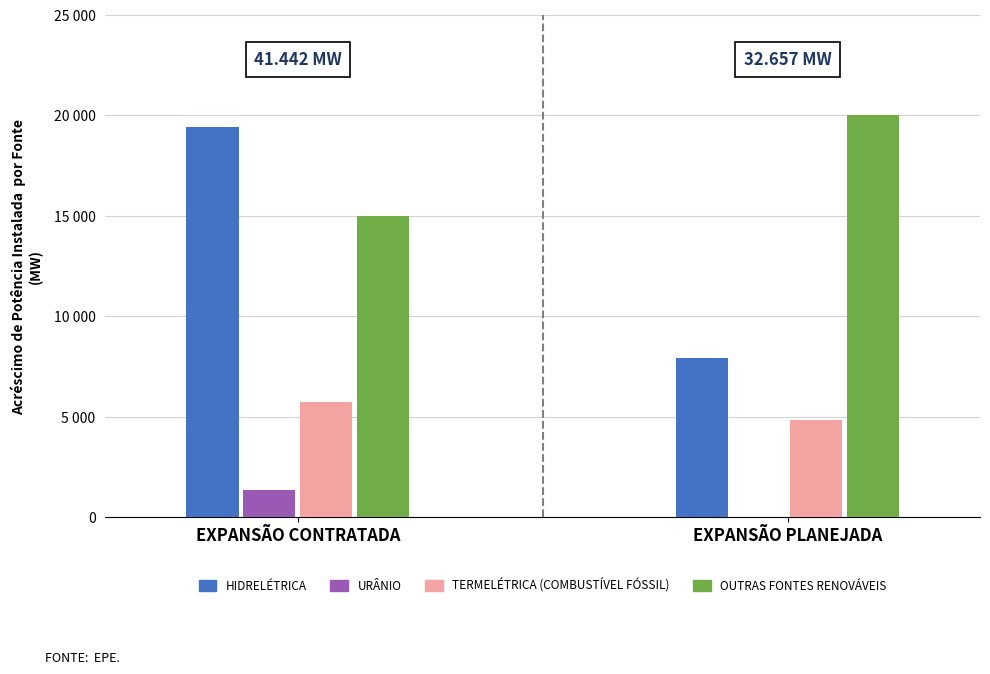

Rank the series by their average value, from lowest to highest.

URÂNIO, TERMELÉTRICA (COMBUSTÍVEL FÓSSIL), HIDRELÉTRICA, OUTRAS FONTES RENOVÁVEIS